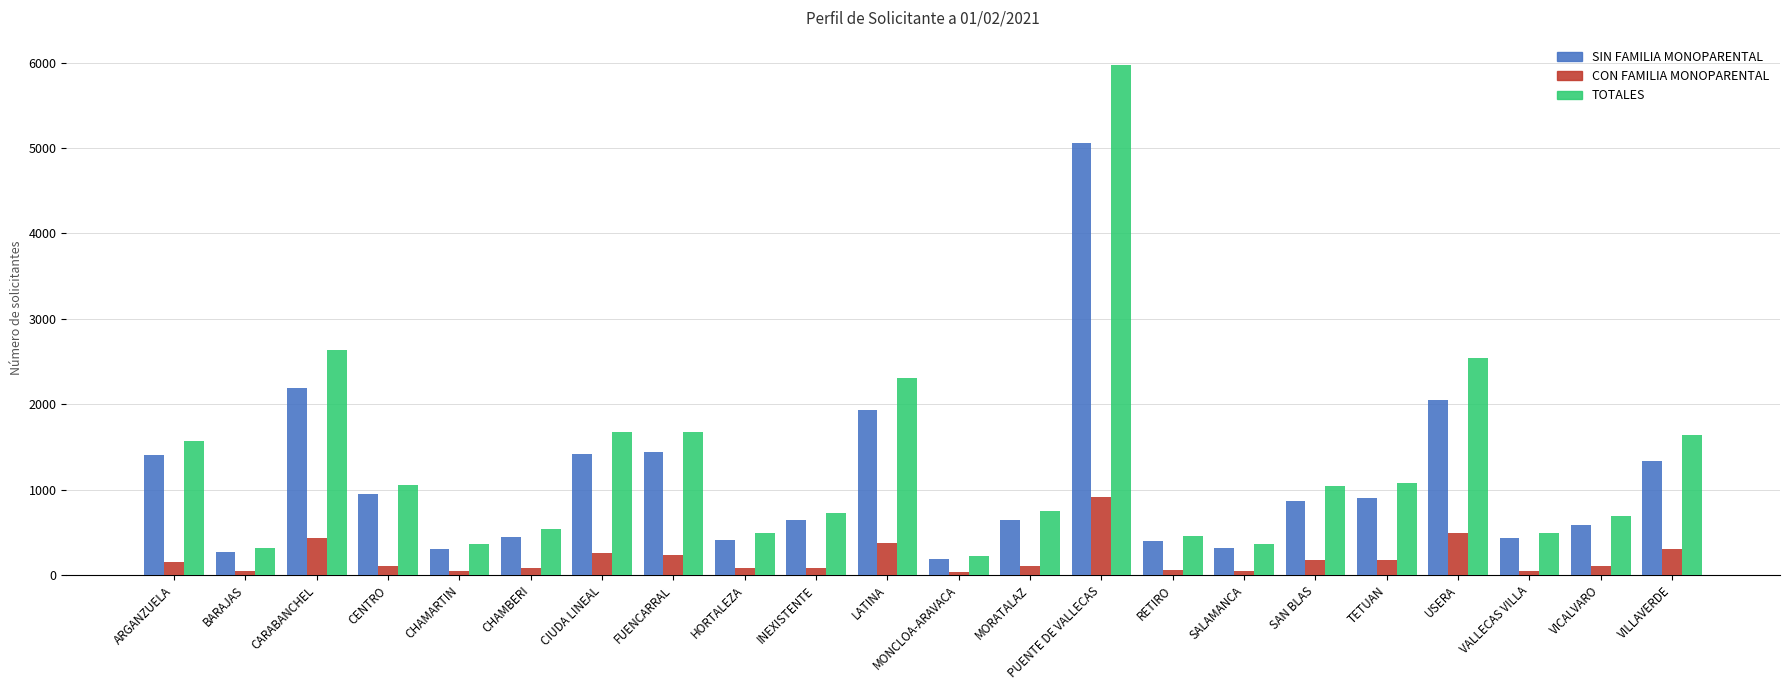

What position from the left is CHAMARTIN?

5